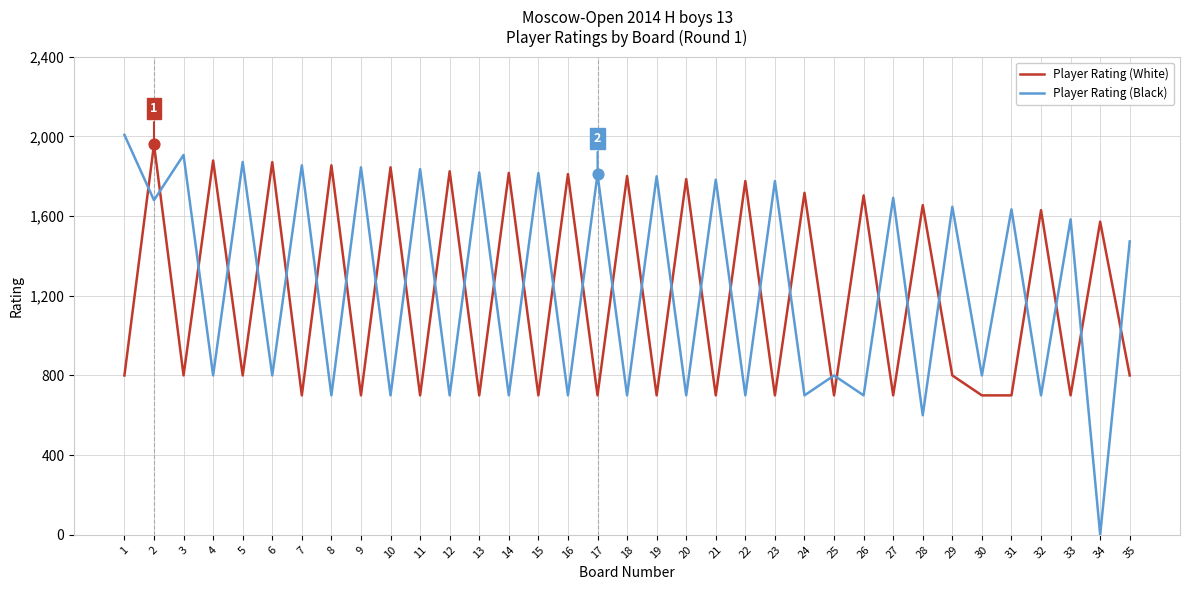

Which series has the largest total across all categories?

Player Rating (Black)